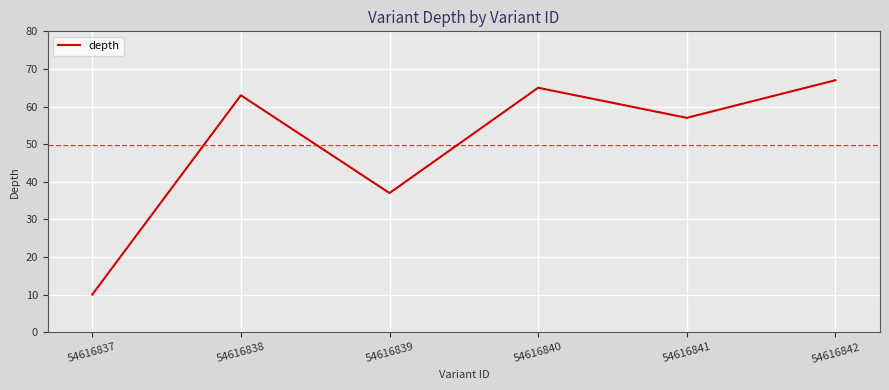

Reading right to left, list all the values displayed in this chart.

67	57	65	37	63	10